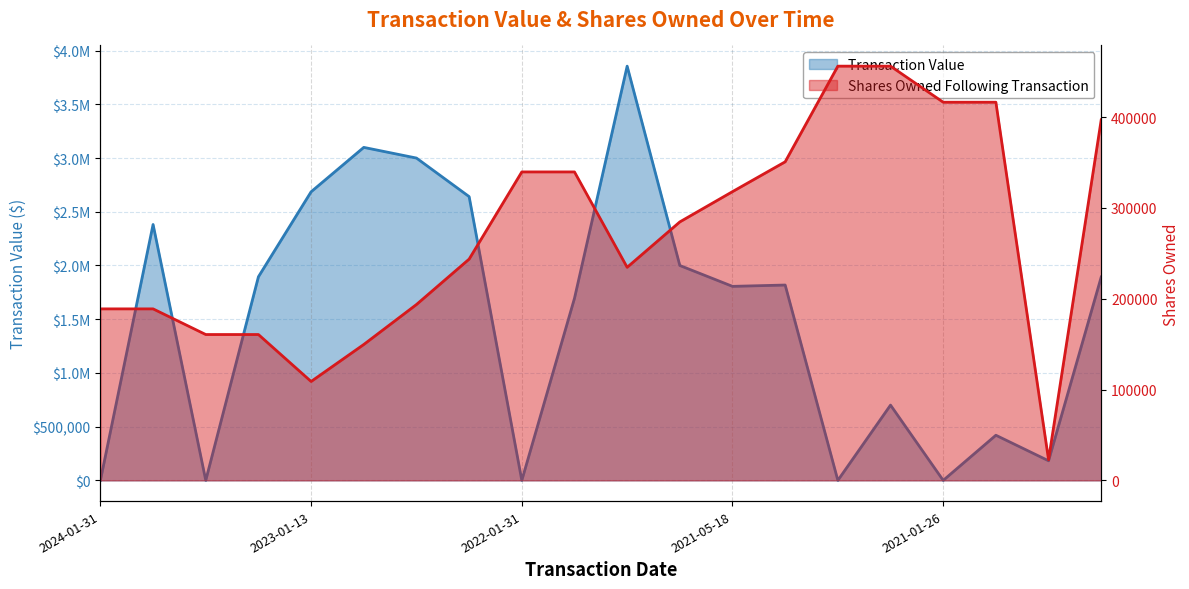

At which label does Transaction Value reach its peak?

2021-09-09